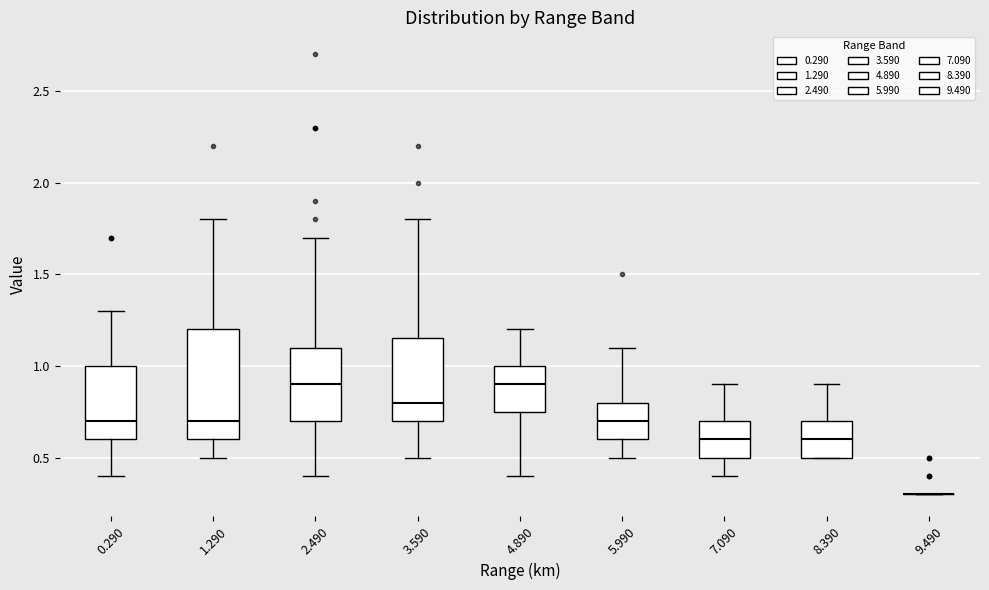

Reading left to right, read every box against the y-axis: the position of its median line, the range the box covers, and the ends of its whiskers. The values are not printed on the chart, so give them approximately, as read against the axis.

0.290: median 0.70, box 0.60 to 1.00, whiskers 0.40 to 1.30
1.290: median 0.70, box 0.60 to 1.20, whiskers 0.50 to 1.80
2.490: median 0.90, box 0.70 to 1.10, whiskers 0.40 to 1.70
3.590: median 0.80, box 0.70 to 1.15, whiskers 0.50 to 1.80
4.890: median 0.90, box 0.75 to 1.00, whiskers 0.40 to 1.20
5.990: median 0.70, box 0.60 to 0.80, whiskers 0.50 to 1.10
7.090: median 0.60, box 0.50 to 0.70, whiskers 0.40 to 0.90
8.390: median 0.60, box 0.50 to 0.70, whiskers 0.50 to 0.90
9.490: box collapsed to a line at 0.30, whiskers 0.30 to 0.30